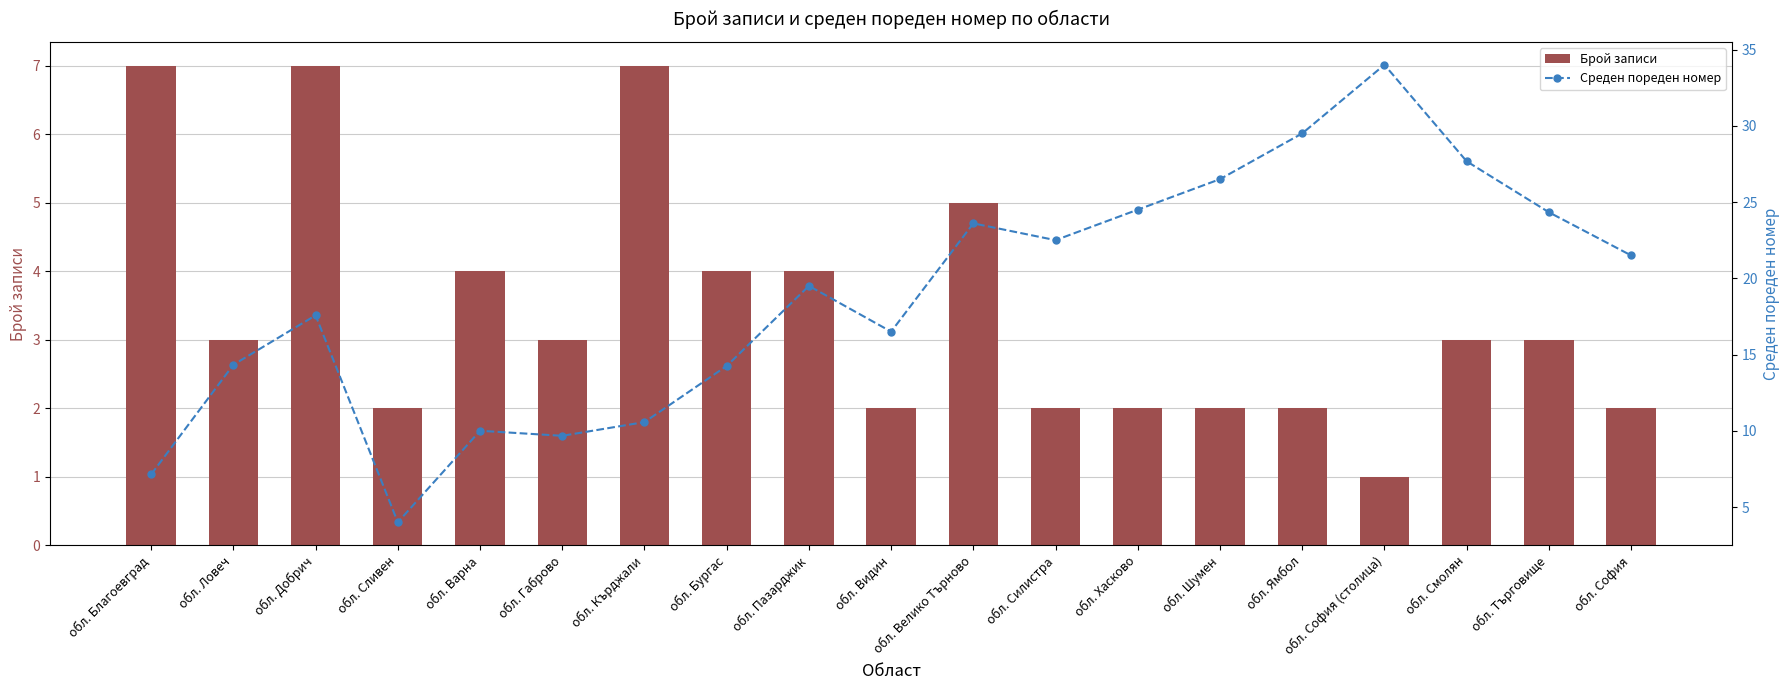

At обл. Търговище, list the series in order from largest to smallest.

Среден пореден номер, Брой записи